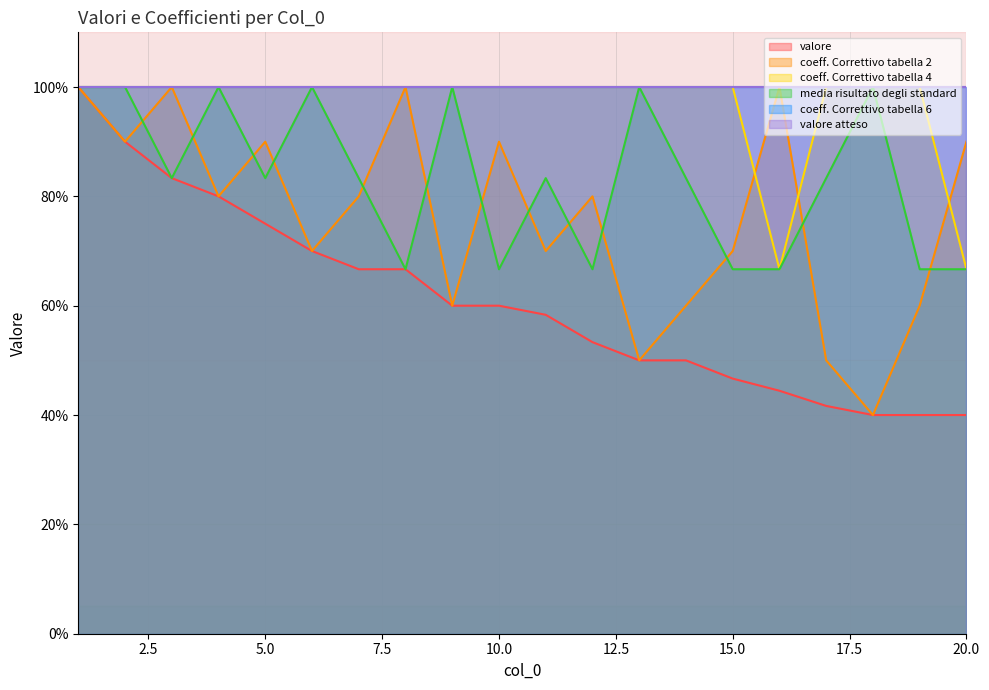

At which category does the chart reach its minimum across all series?

18